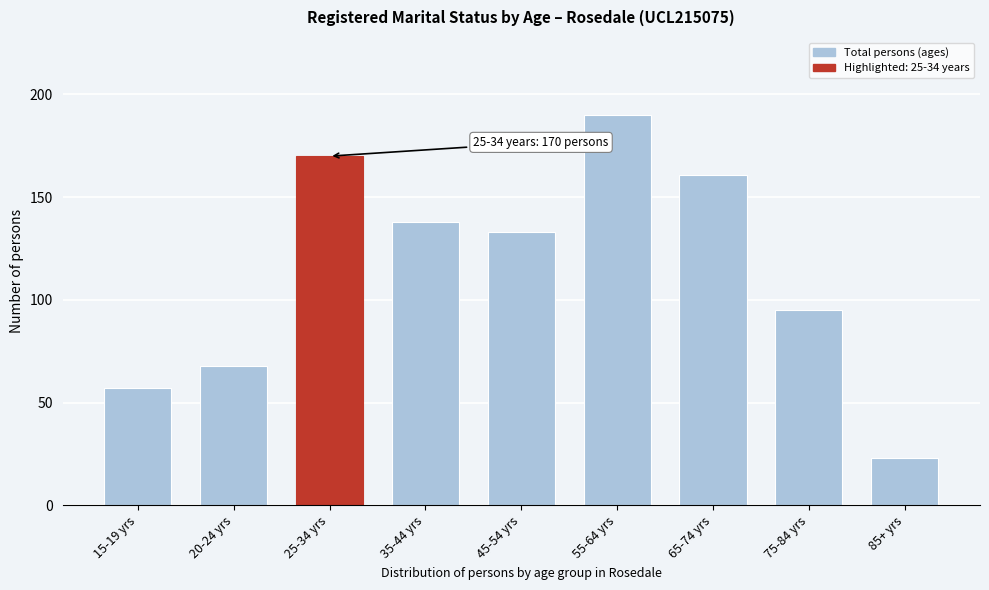

Reading left to right, transcribe all the data shown in this chart.

15-19 yrs=57	20-24 yrs=68	25-34 yrs=170	35-44 yrs=138	45-54 yrs=133	55-64 yrs=190	65-74 yrs=161	75-84 yrs=95	85+ yrs=23